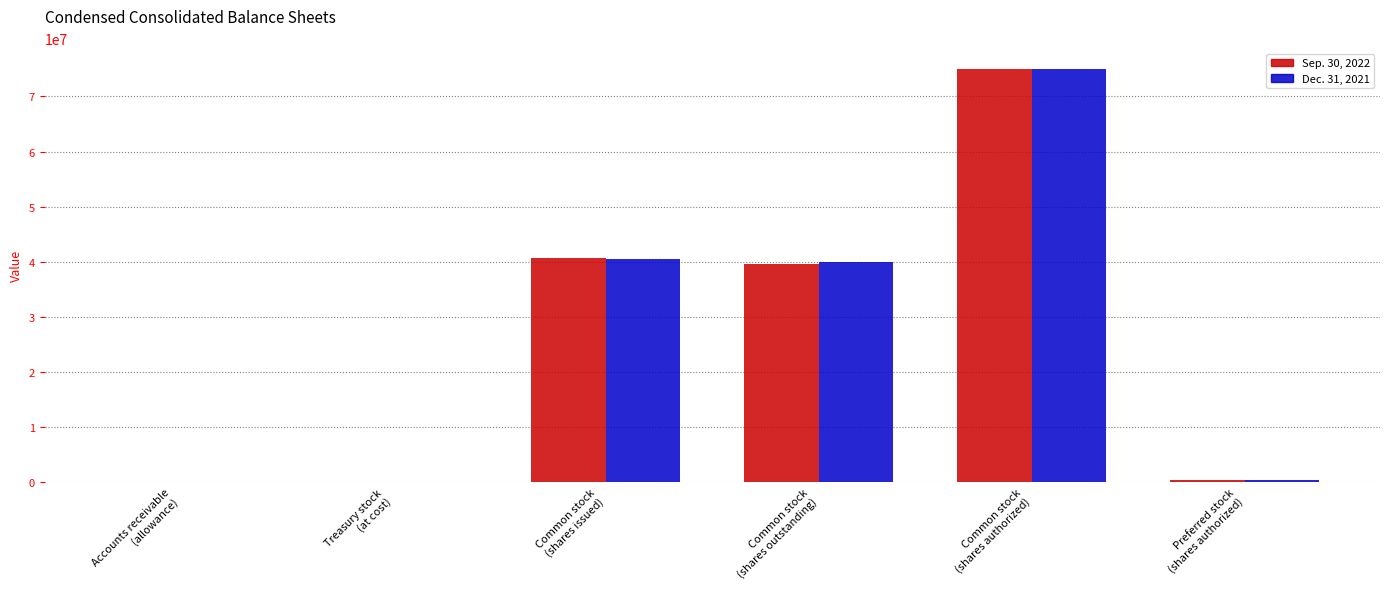

Is it true that Dec. 31, 2021 equals 14990929 at Common stock
(shares outstanding)?

False